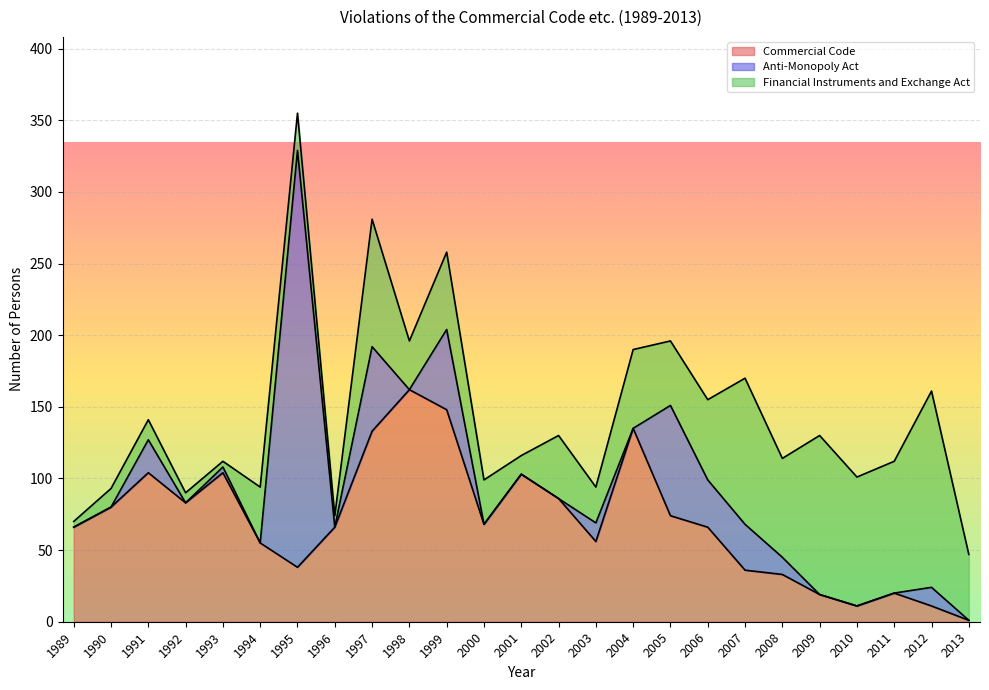

Reading left to right, list all the values displayed in this chart.

Commercial Code: 1989=66	1990=80	1991=104	1992=83	1993=104	1994=55	1995=38	1996=66	1997=133	1998=162	1999=148	2000=68	2001=103	2002=86	2003=56	2004=135	2005=74	2006=66	2007=36	2008=33	2009=19	2010=11	2011=20	2012=11	2013=1
Anti-Monopoly Act: 1989=0	1990=0	1991=23	1992=0	1993=4	1994=0	1995=291	1996=0	1997=59	1998=0	1999=56	2000=0	2001=0	2002=0	2003=13	2004=0	2005=77	2006=33	2007=32	2008=12	2009=0	2010=0	2011=0	2012=13	2013=0
Financial Instruments and Exchange Act: 1989=4	1990=13	1991=14	1992=7	1993=4	1994=39	1995=26	1996=8	1997=89	1998=34	1999=54	2000=31	2001=13	2002=44	2003=25	2004=55	2005=45	2006=56	2007=102	2008=69	2009=111	2010=90	2011=92	2012=137	2013=46